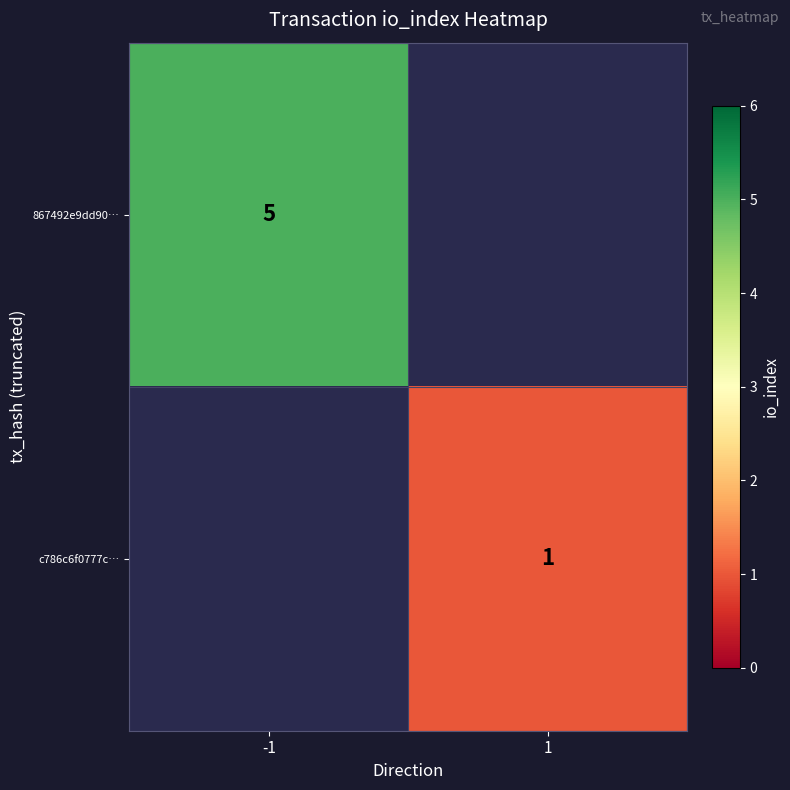

Is the value of c786c6f0777c… at 1 greater than the value of 867492e9dd90… at -1?

No